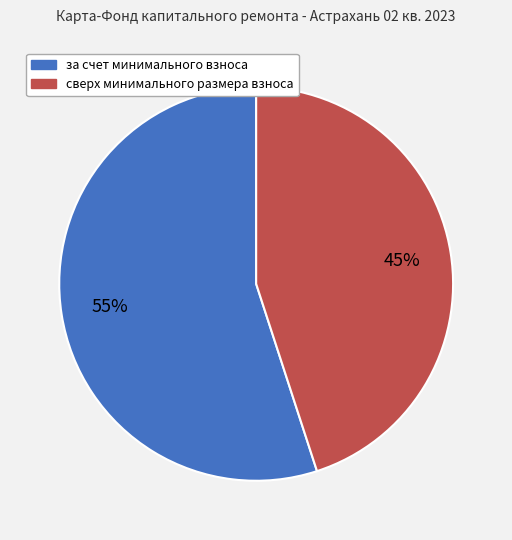

Rank the categories by value from highest to lowest.

за счет минимального взноса, сверх минимального размера взноса